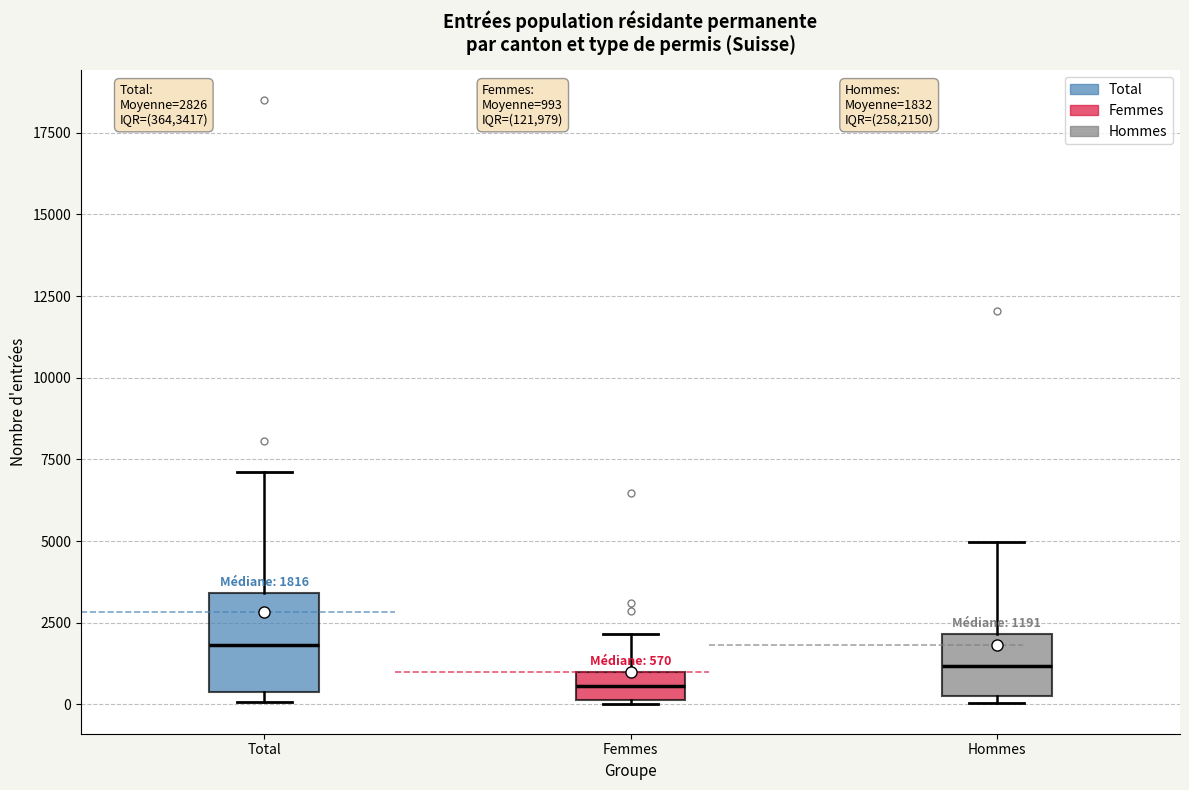

Which box is the tallest, from its lower edge to its upper edge?

Total